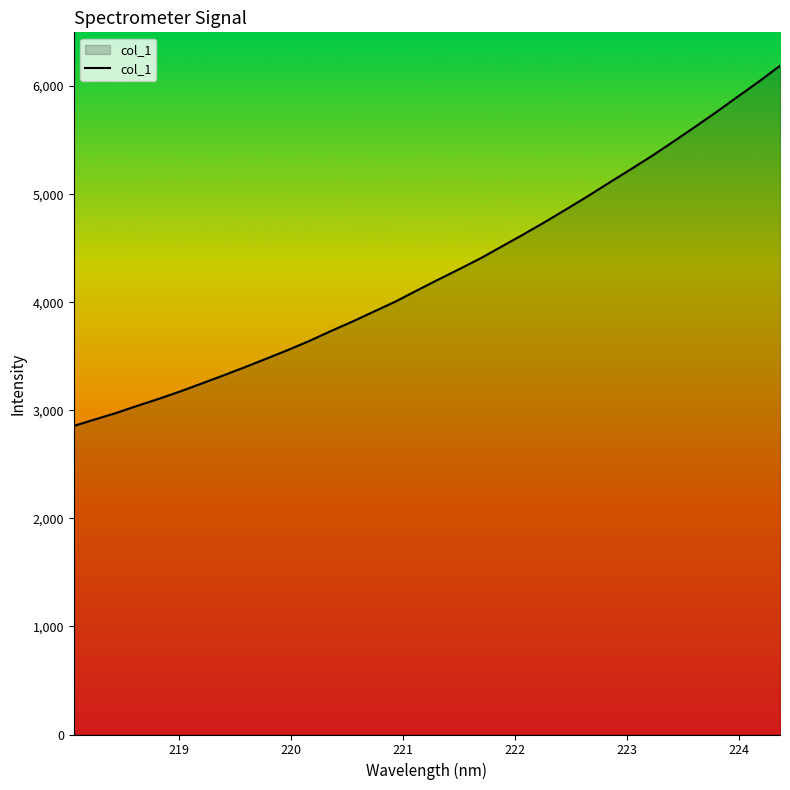

Does the chart display data point markers on the line(s)?

No